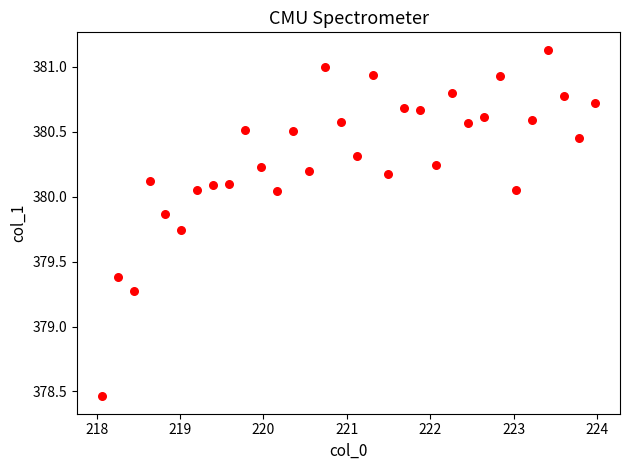

What Y value in the scatter plot is closest to 379?

379.3